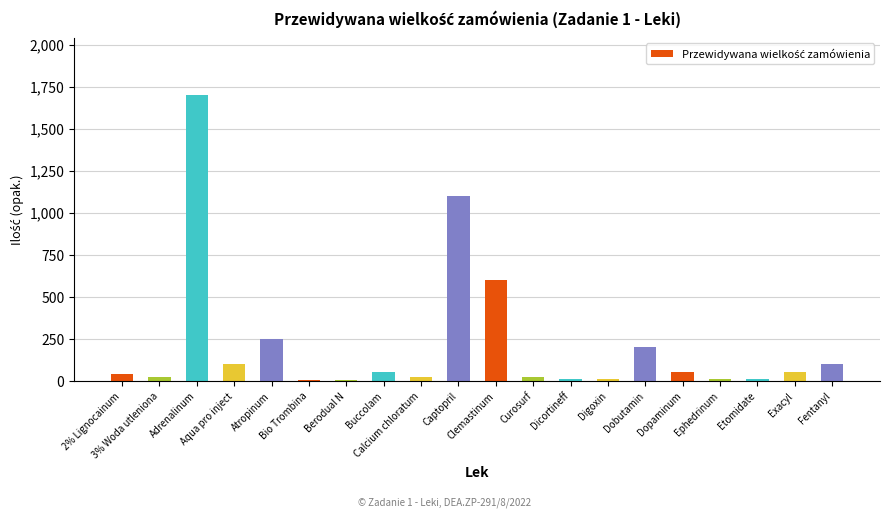

What is the sum of all values?

4348